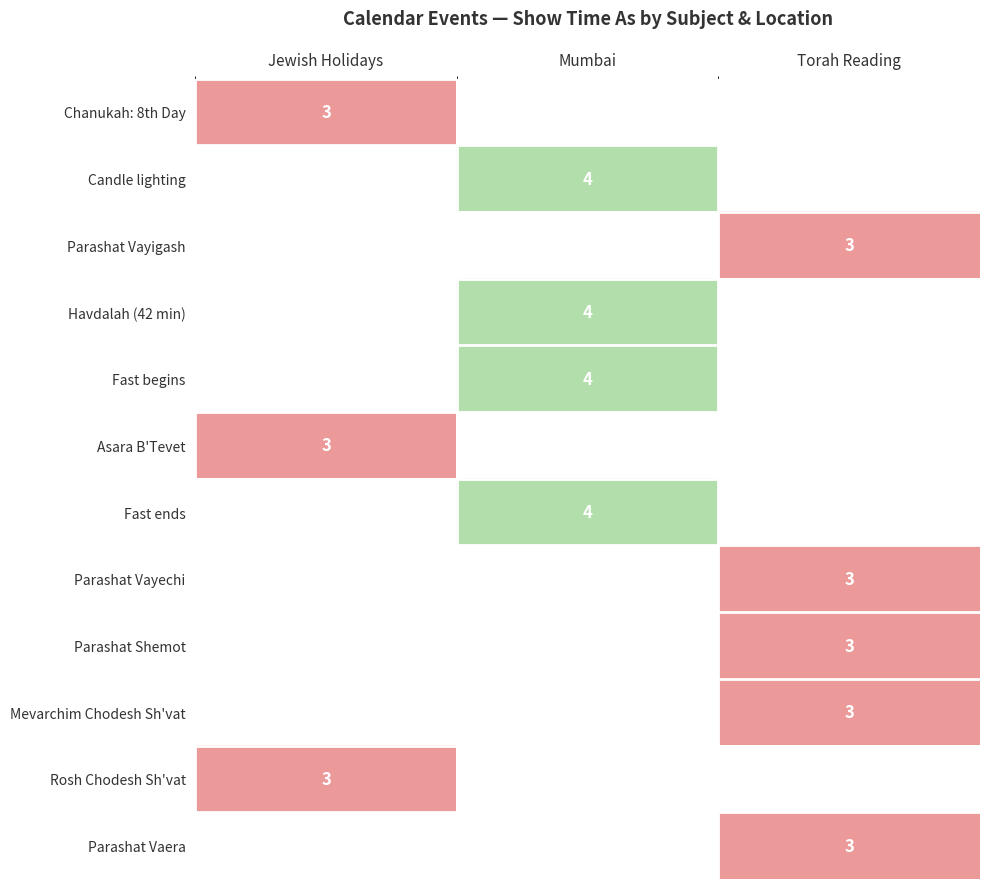

The Fast ends series shows 4 at Mumbai. True or false?

True